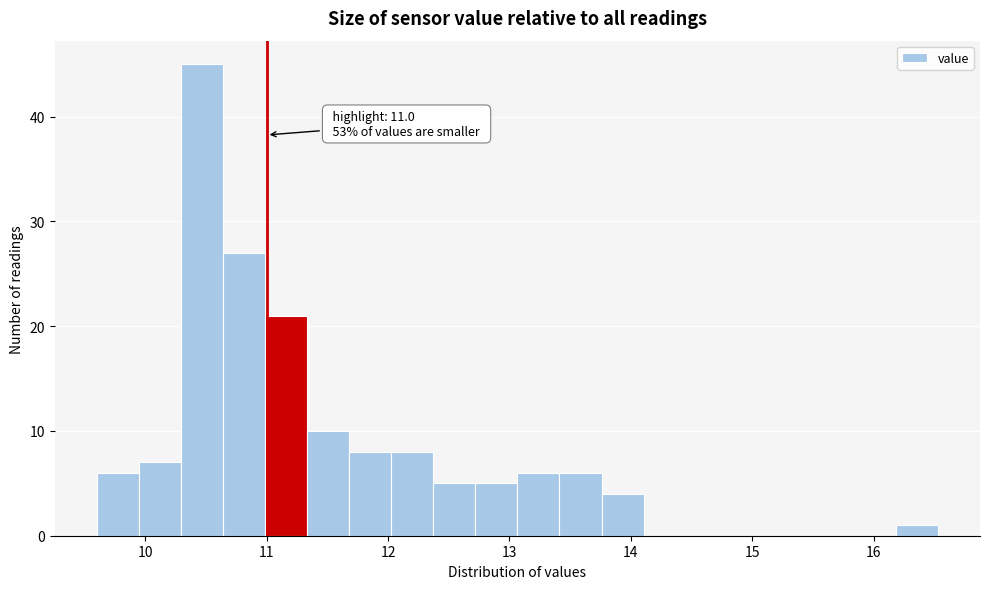

Read against the x-axis, roughly where is the centre of the tallest bar?

10.5